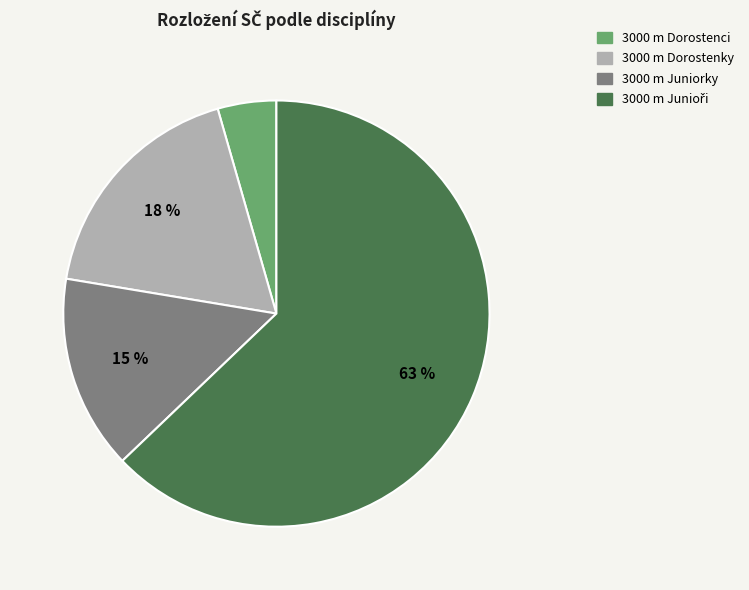

To the nearest percent, what is the average slice percentage?

25%